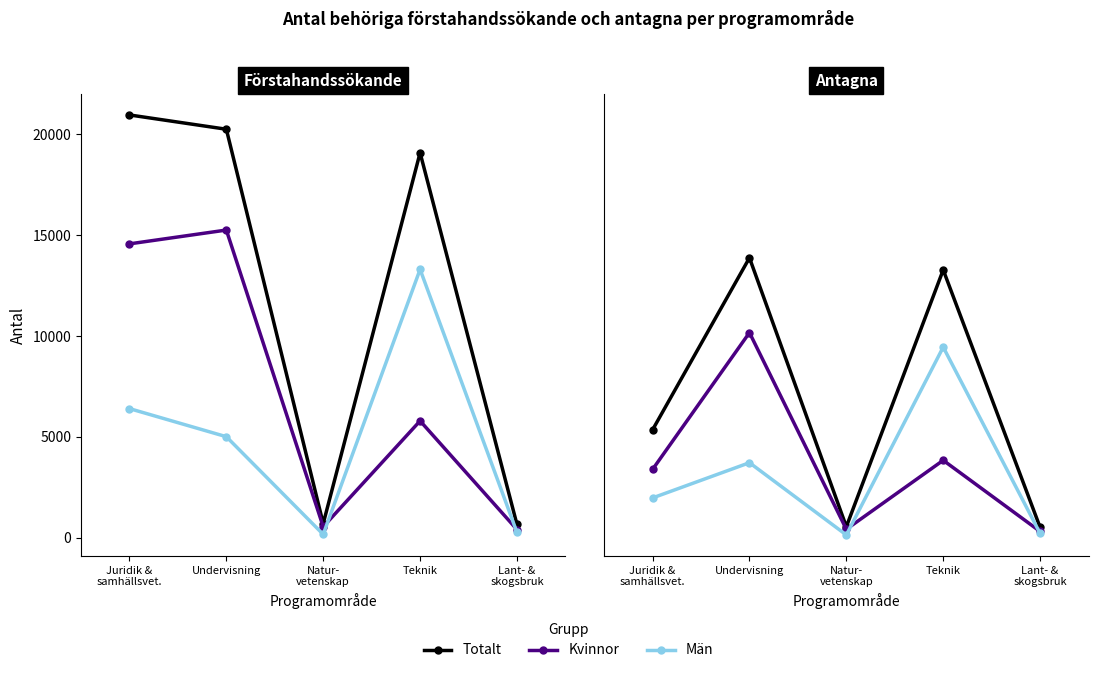

At how many categories does at least one series exceed 1235?

3